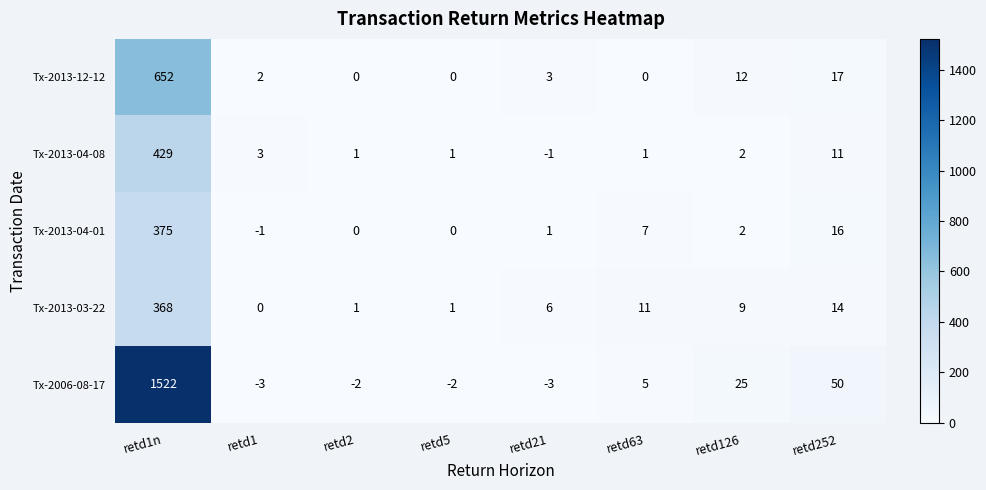

Between retd21 and retd126, which series saw the biggest shift?

Tx-2006-08-17